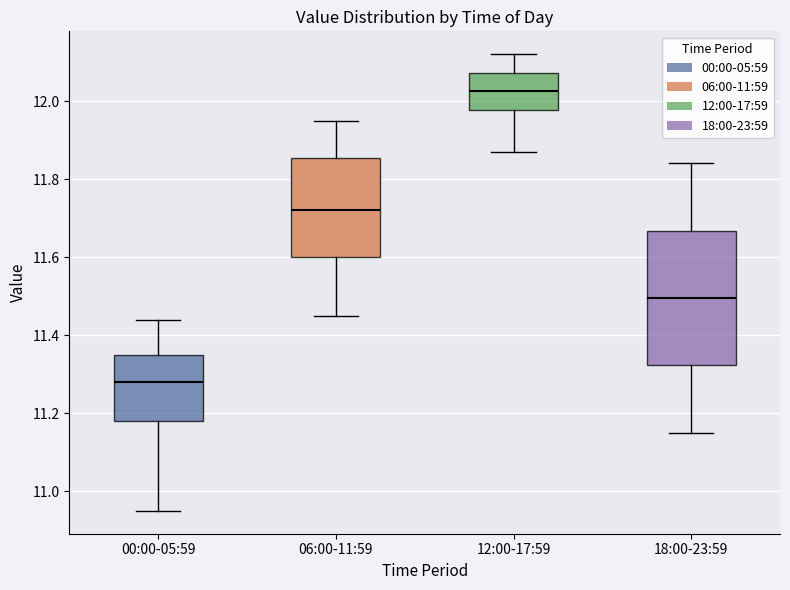

Where does the median line of the box for 12:00-17:59 sit on the y-axis? The values are not printed on the chart, so give them approximately, as read against the axis.

12.02